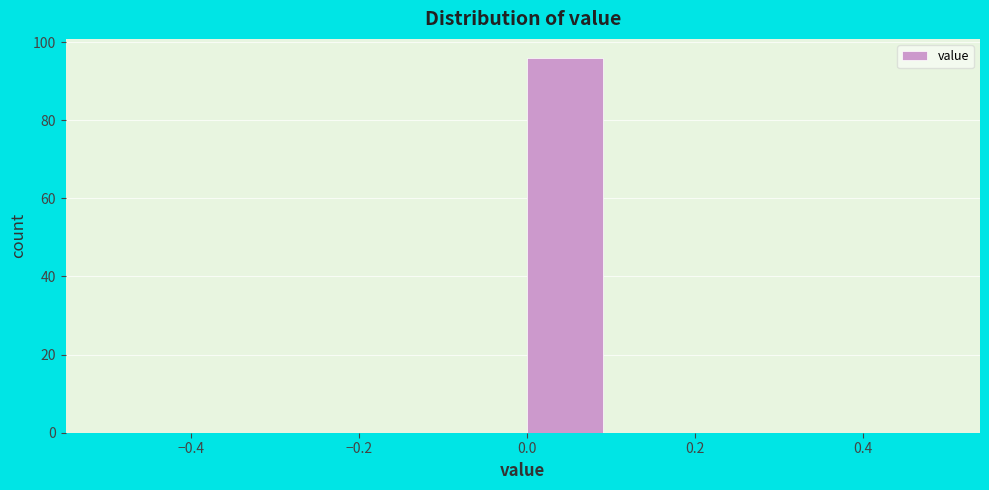

Reading left to right, list every bar in this chart as the range it spans on the x-axis followed by its height. The values are not printed on the chart, so give them approximately, as read against the axis.

-0.5 to -0.4: 0
-0.4 to -0.3: 0
-0.3 to -0.2: 0
-0.2 to -0.1: 0
-0.1 to 0.0: 0
0.0 to 0.1: 96
0.1 to 0.2: 0
0.2 to 0.3: 0
0.3 to 0.4: 0
0.4 to 0.5: 0